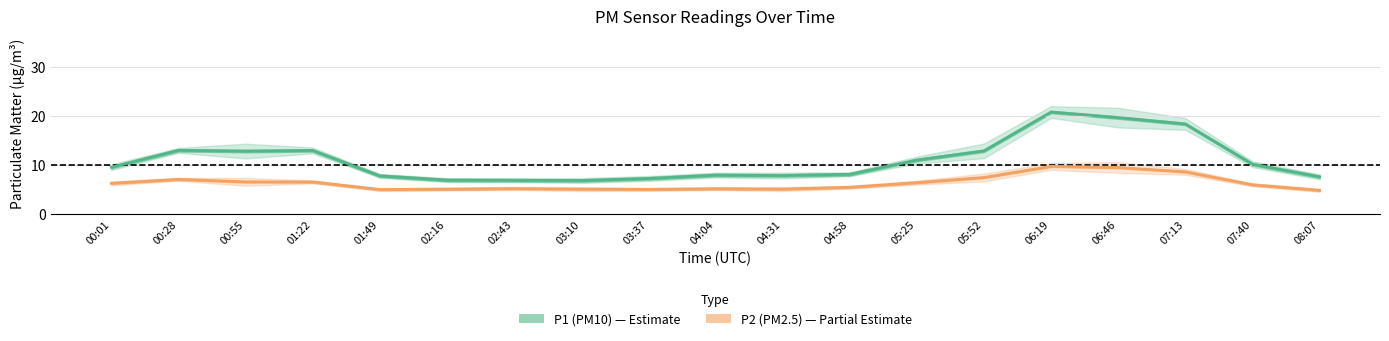

Which has a higher value, 07:40 or 01:22?

01:22